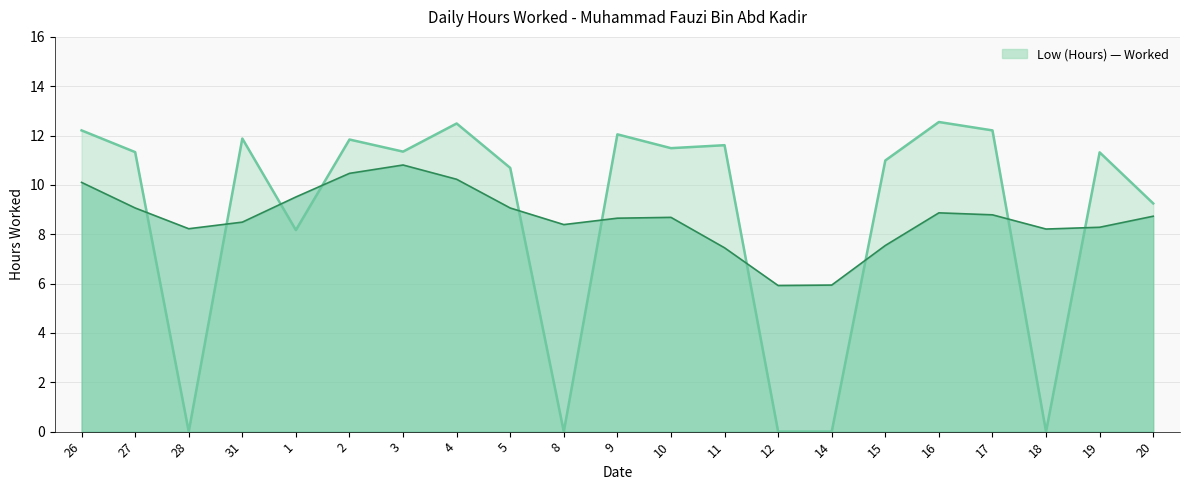

Count the number of categories in the chart.

21